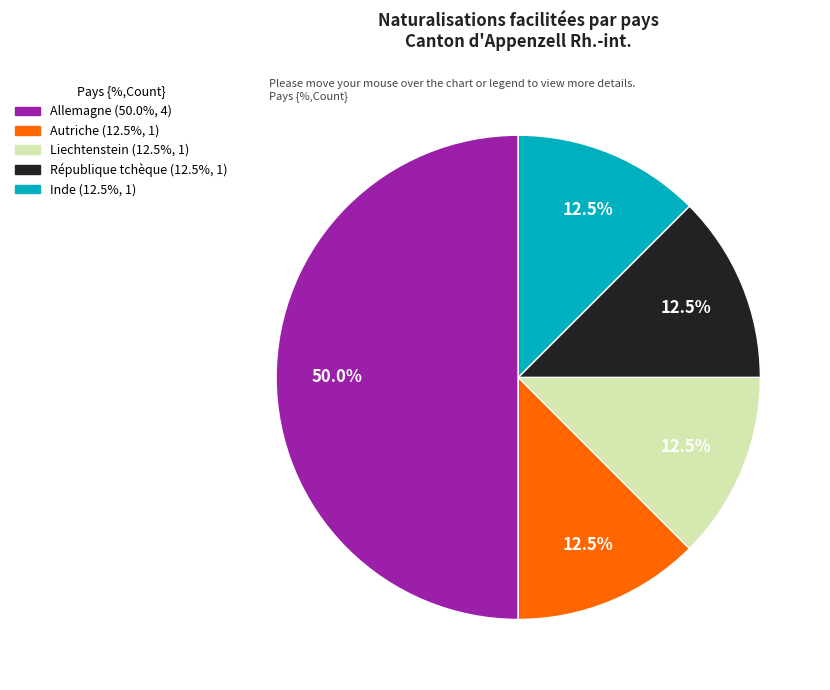

To the nearest percent, what is the average slice percentage?

20%